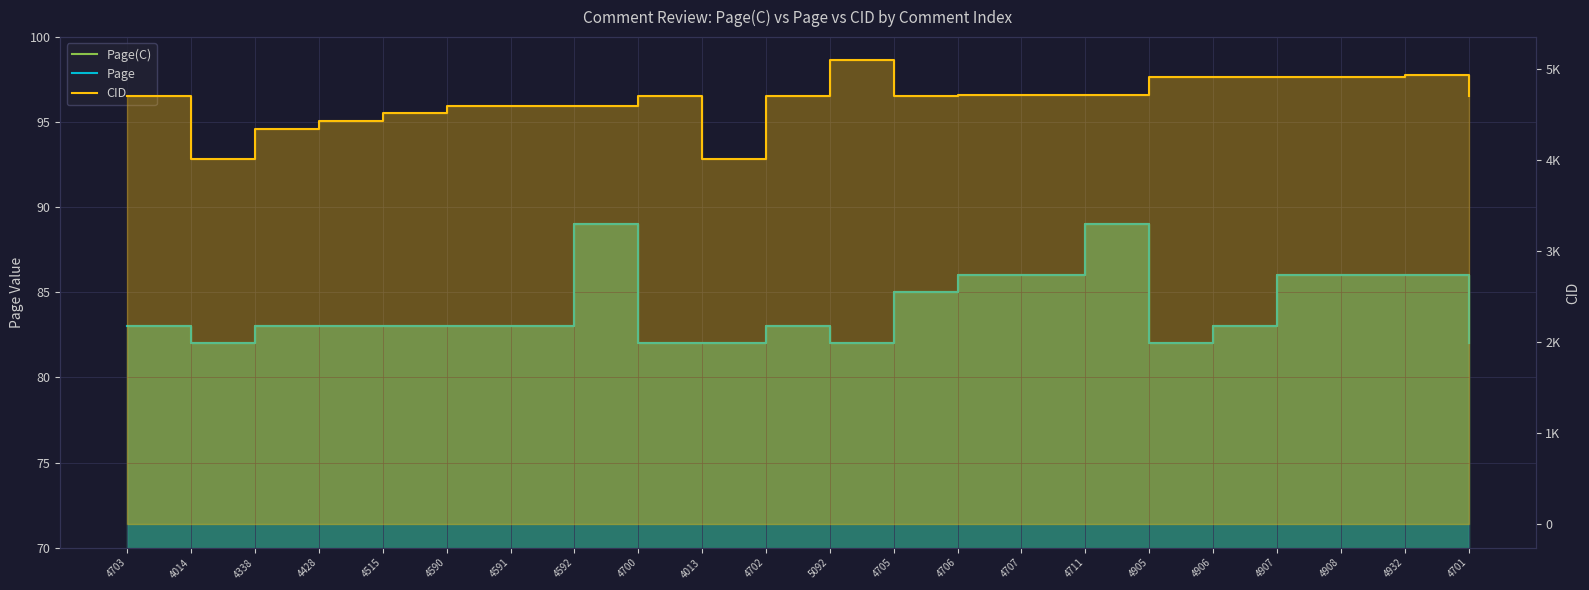

Reading right to left, transcribe all the data shown in this chart.

Page(C): 82	86	86	86	83	82	89	86	86	85	82	83	82	82	89	83	83	83	83	83	82	83
Page: 82	86	86	86	83	82	89	86	86	85	82	83	82	82	89	83	83	83	83	83	82	83
CID: 4701	4932	4908	4907	4906	4905	4711	4707	4706	4705	5092	4702	4013	4700	4592	4591	4590	4515	4428	4338	4014	4703